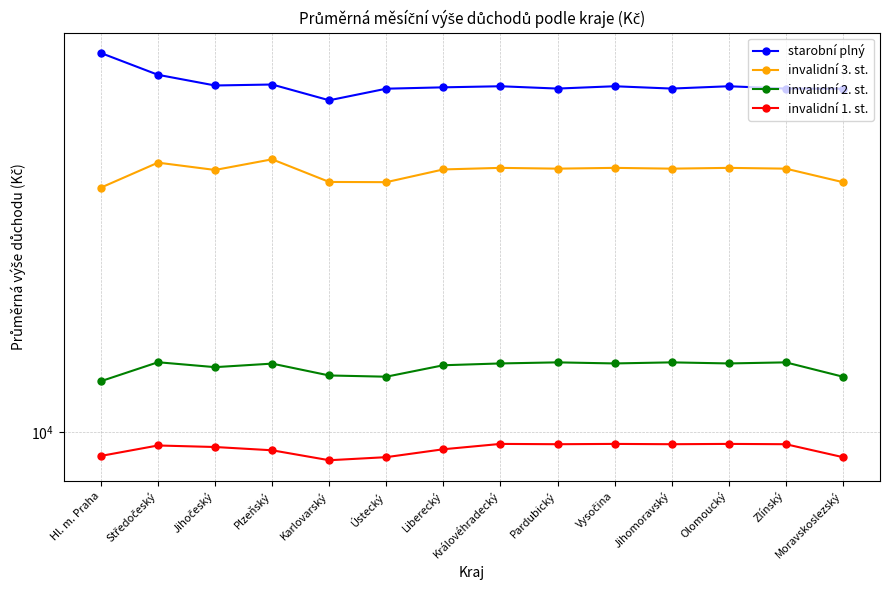

What are all the series names shown in the legend?

starobní plný, invalidní 3. st., invalidní 2. st., invalidní 1. st.